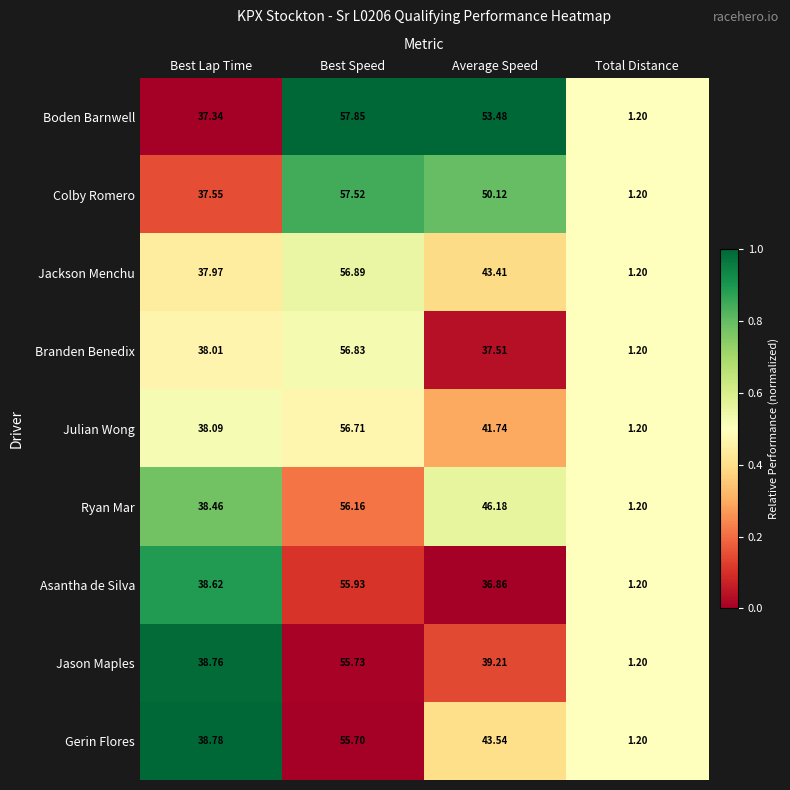

At which label is Jackson Menchu closest to 29?

Best Lap Time